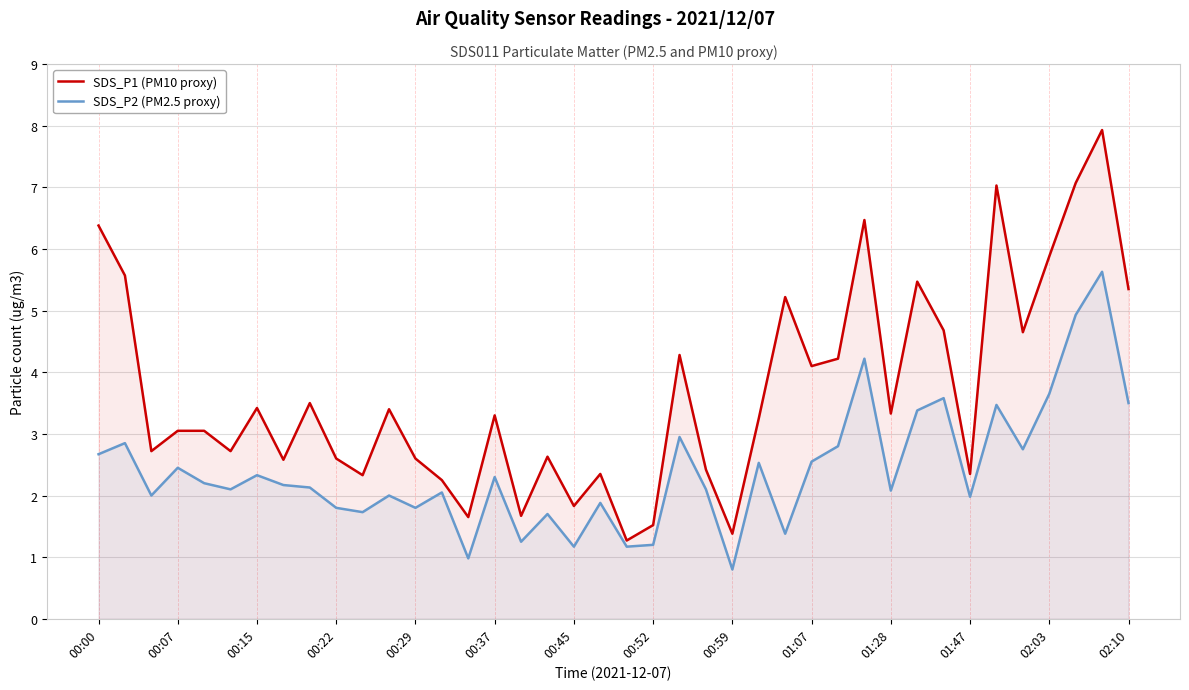

True or false: SDS_P1 (PM10 proxy) and SDS_P2 (PM2.5 proxy) cross at least once.

False